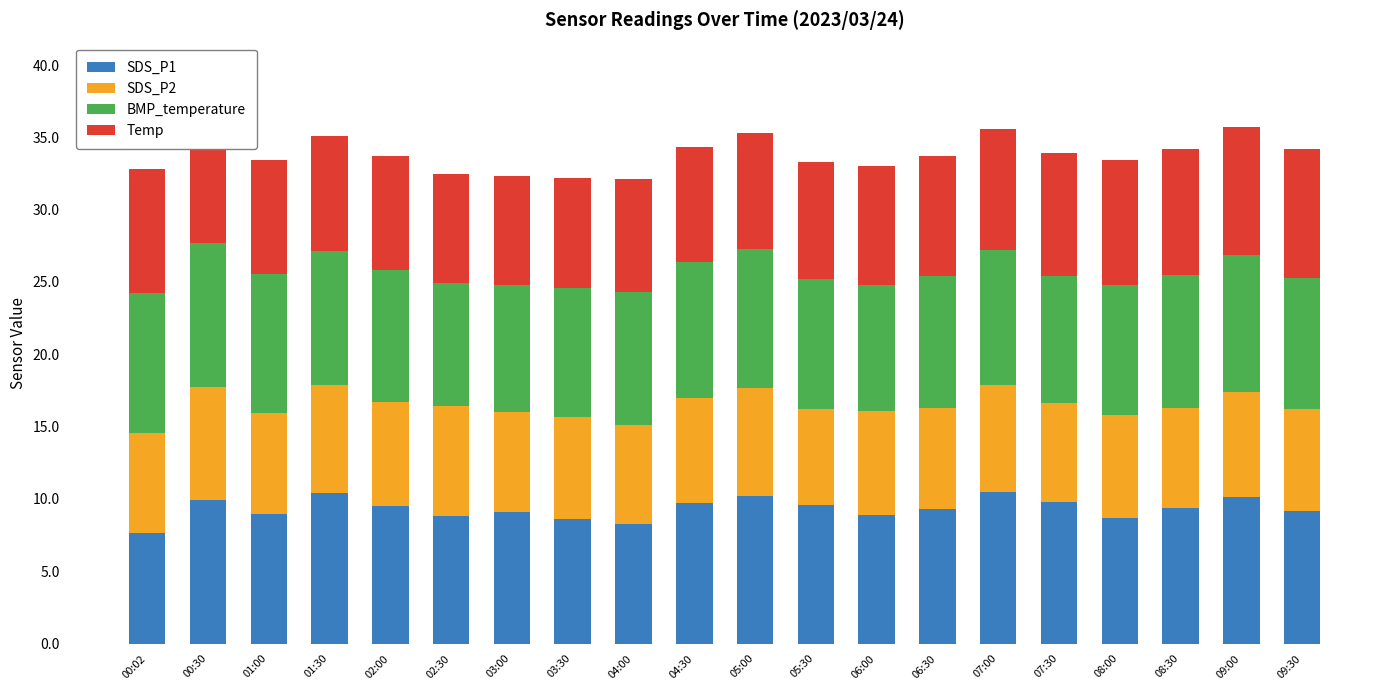

How many bars are there in total?

20